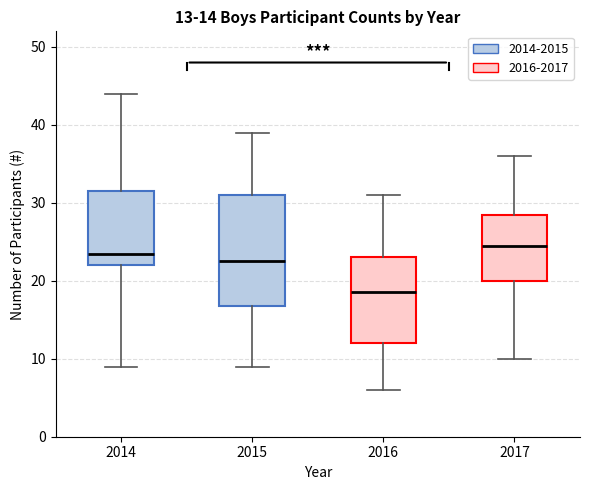

Which box is the tallest, from its lower edge to its upper edge?

2015